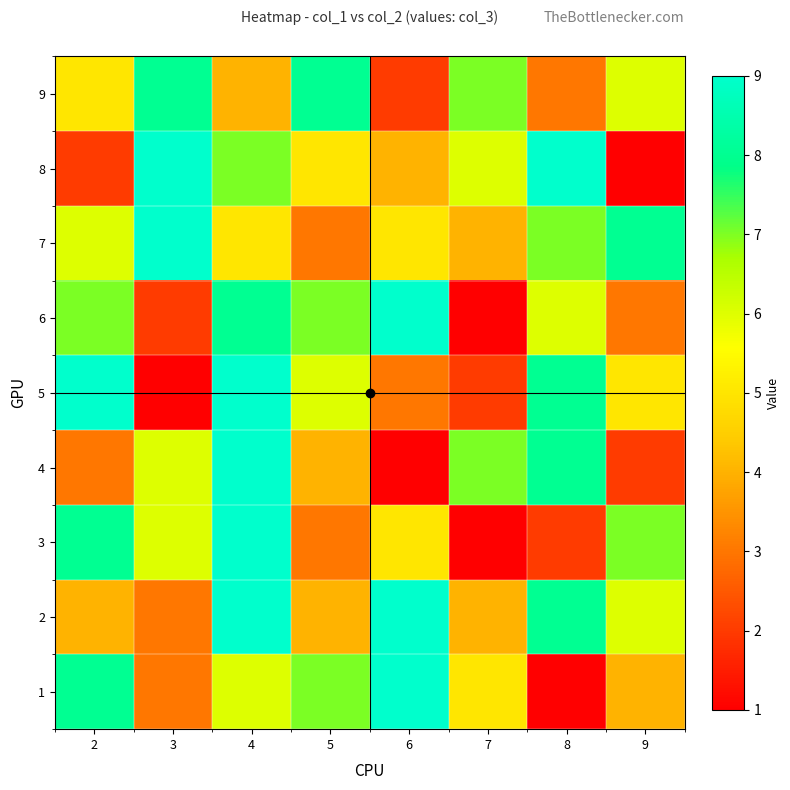

What is the difference between the highest and lowest values at 2?

7